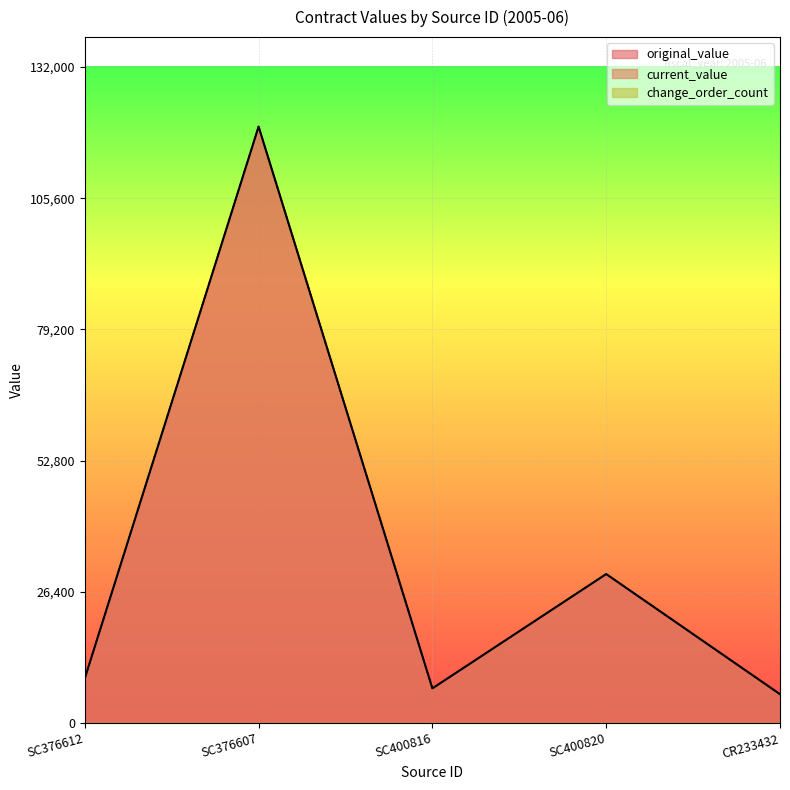

What is the difference between the current_value values at SC400816 and SC376612?

2000.0